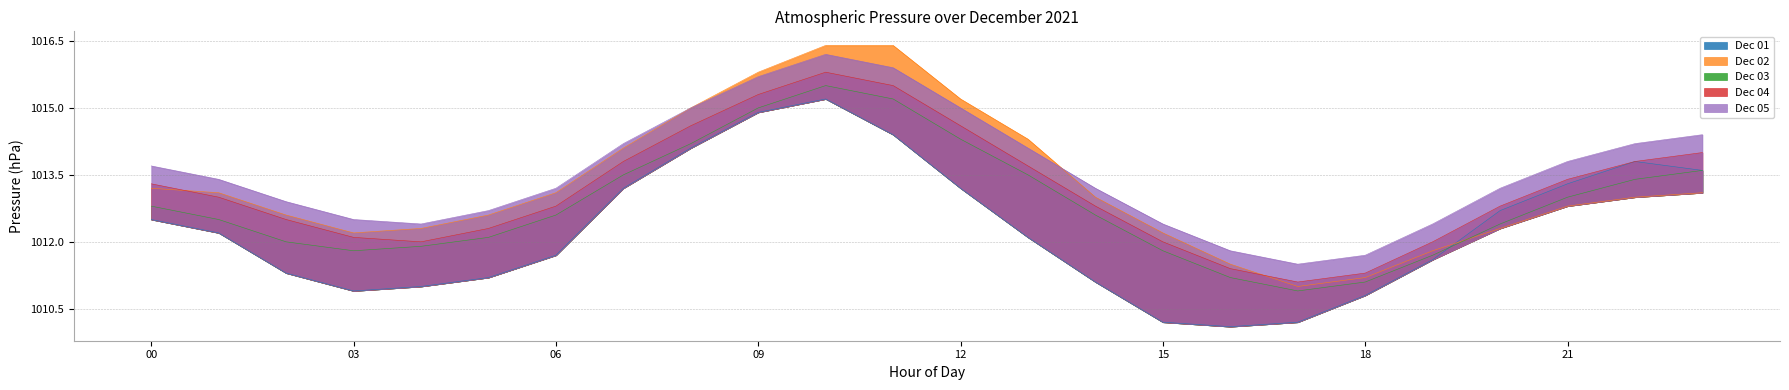

How many interior local peaks does the Dec 04 series have?

1